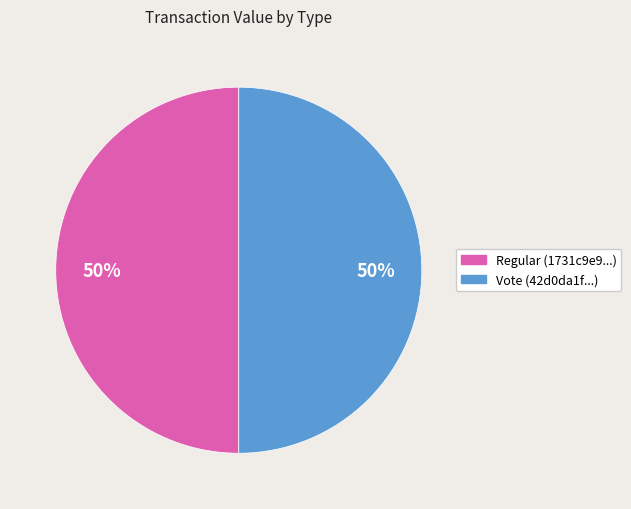

To the nearest percent, what percentage of the pie is Vote?

50%